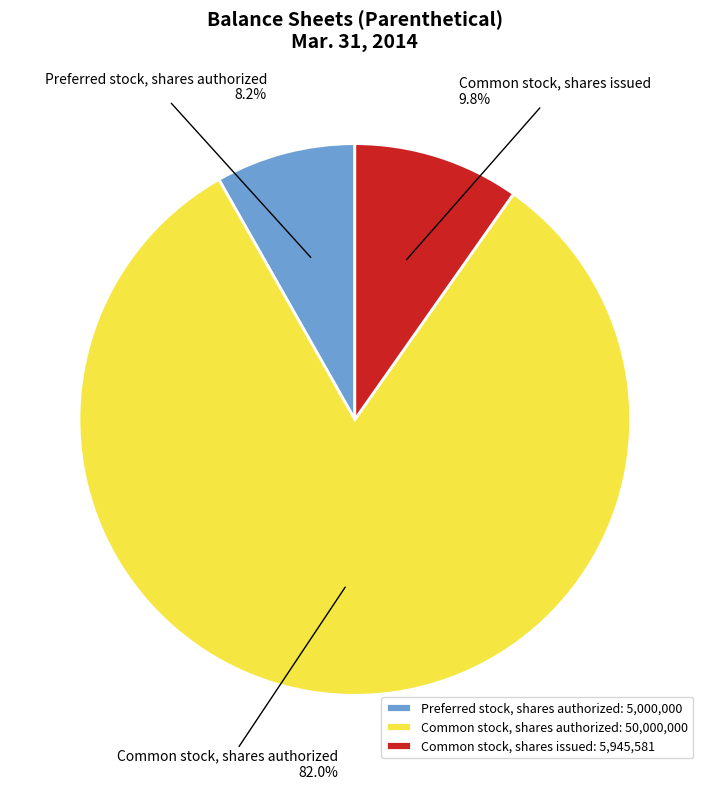

To the nearest percent, what percentage of the pie is Common stock, shares issued?

10%